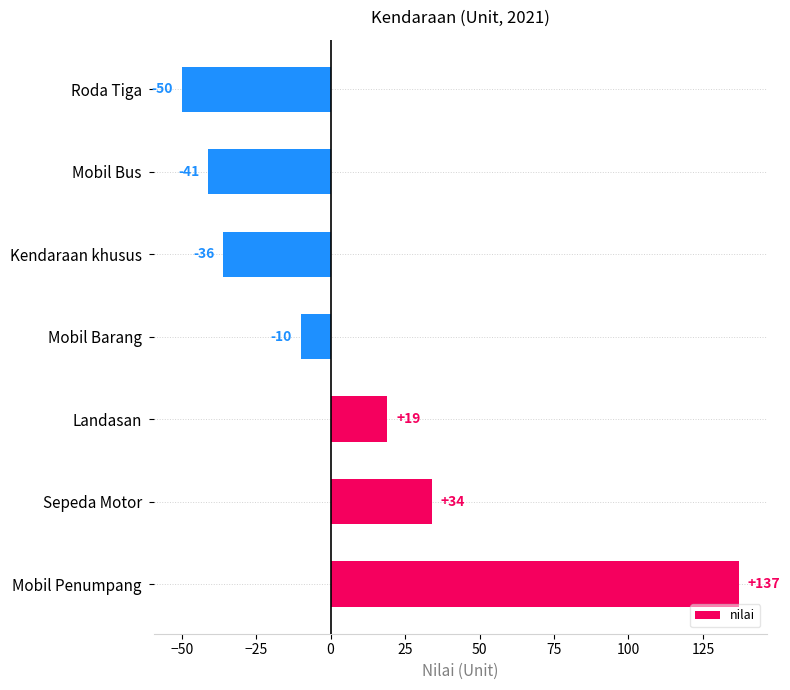

The value at Sepeda Motor is 16. True or false?

False